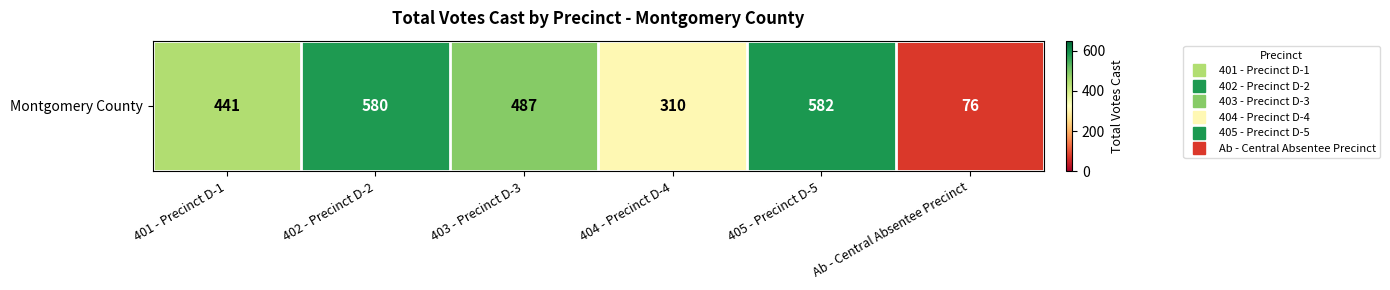

What is the change in value from 404 - Precinct D-4 to Ab - Central Absentee Precinct?

-234